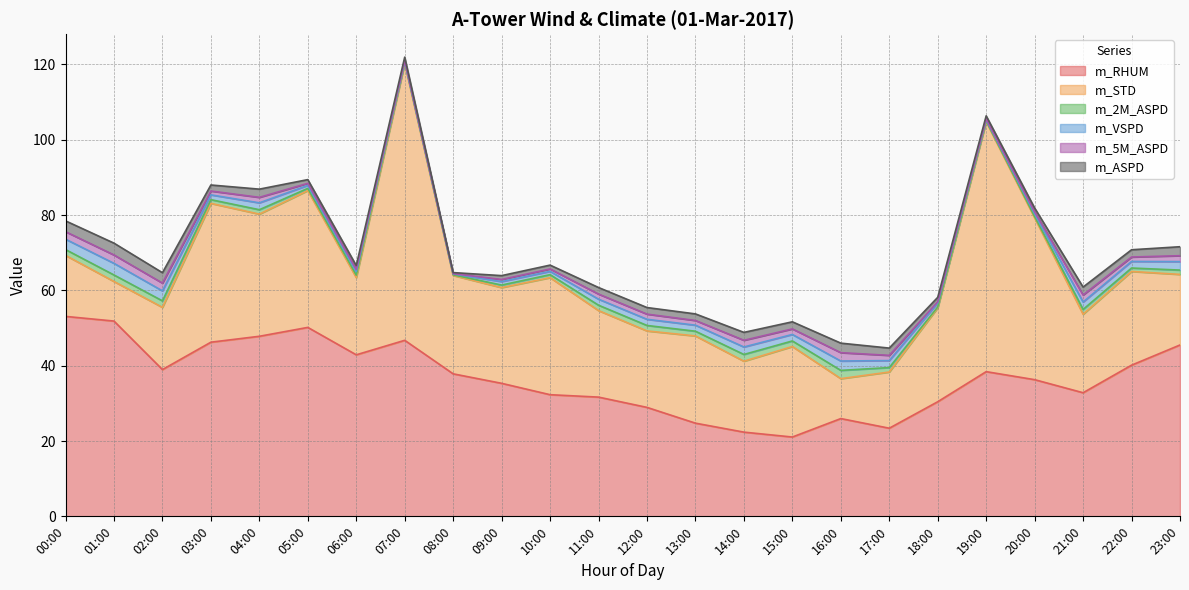

How many lines are shown in the chart?

6